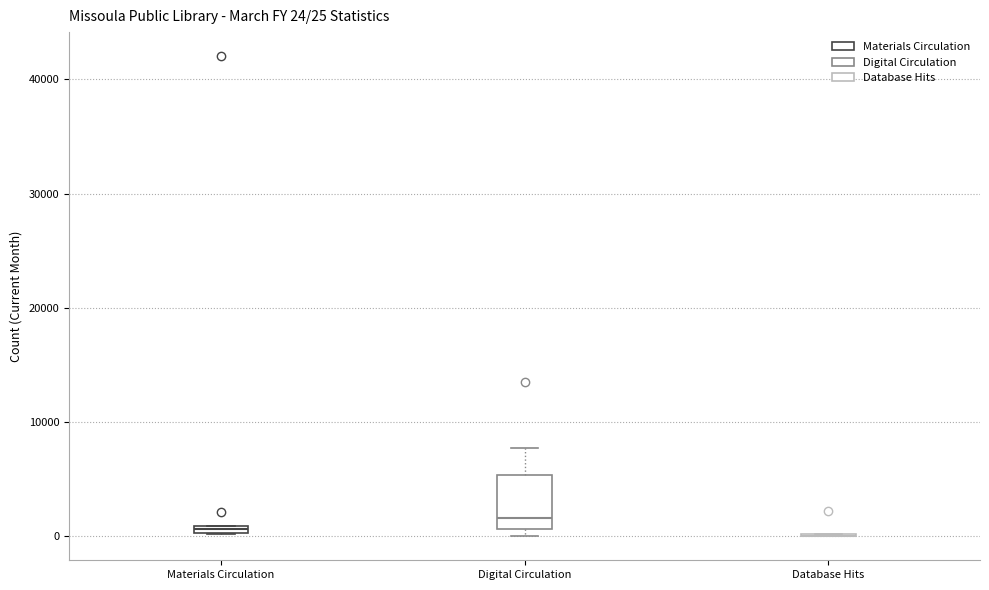

Comparing the boxes themselves (not the whiskers), which one is the tallest?

Digital Circulation